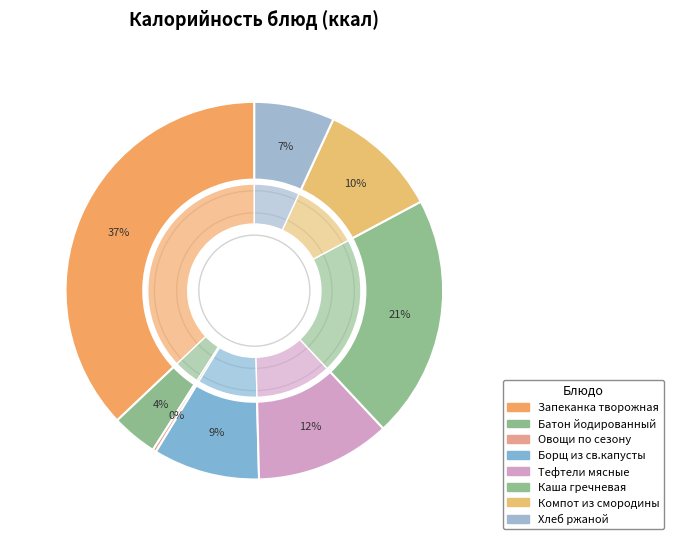

Does Чай без сахара account for over 50% of the chart?

No